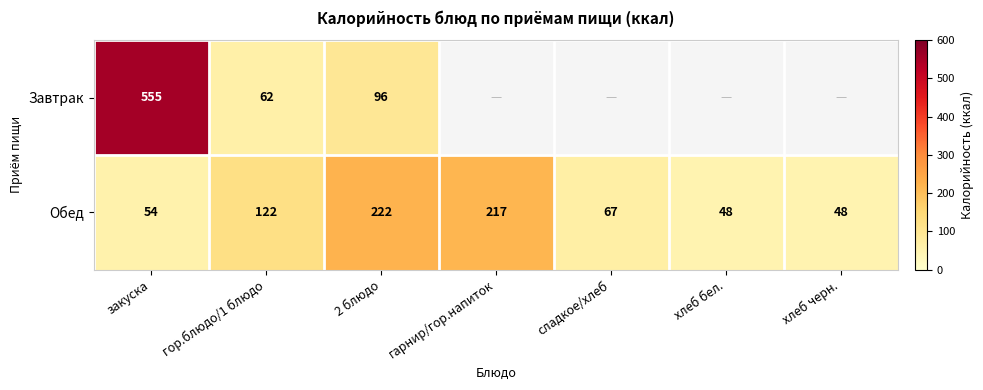

True or false: Обед has a value of 30 at закуска.

False